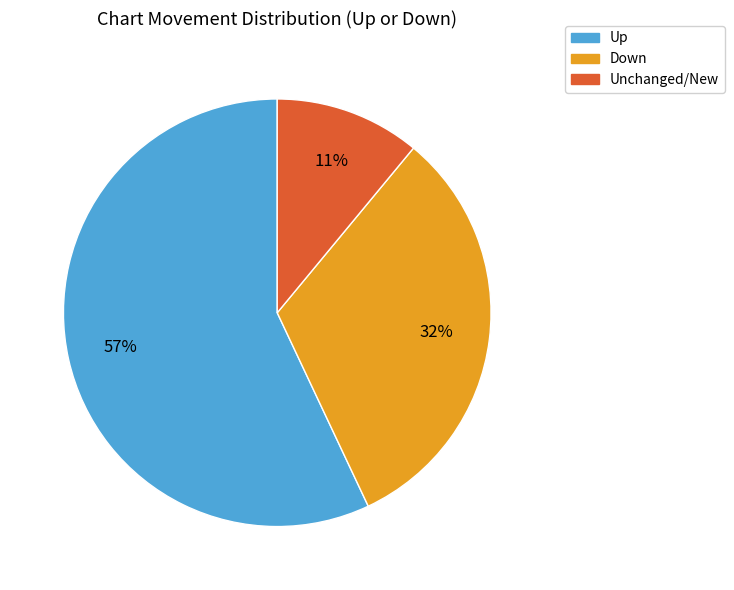

Which category has the biggest portion of the pie?

Up